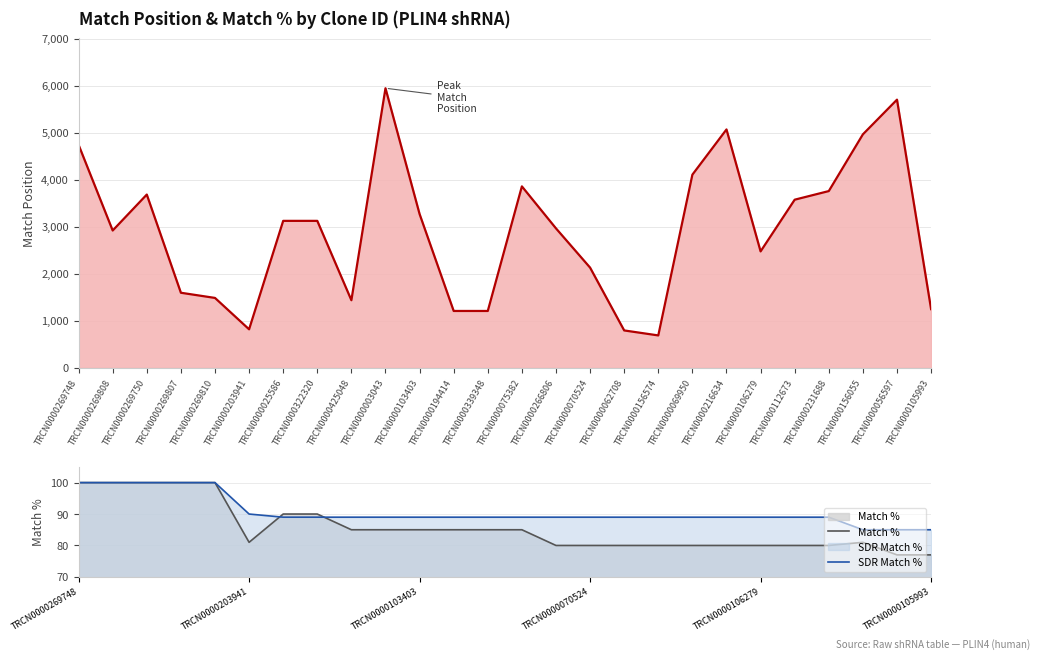

Is it true that Match % equals 85 at TRCN0000103403?

True